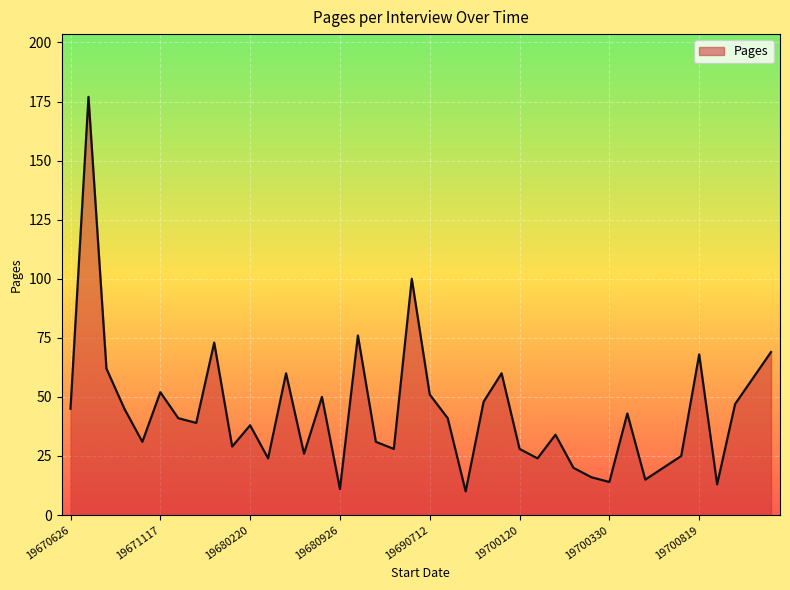

What is the greatest value displayed?

177